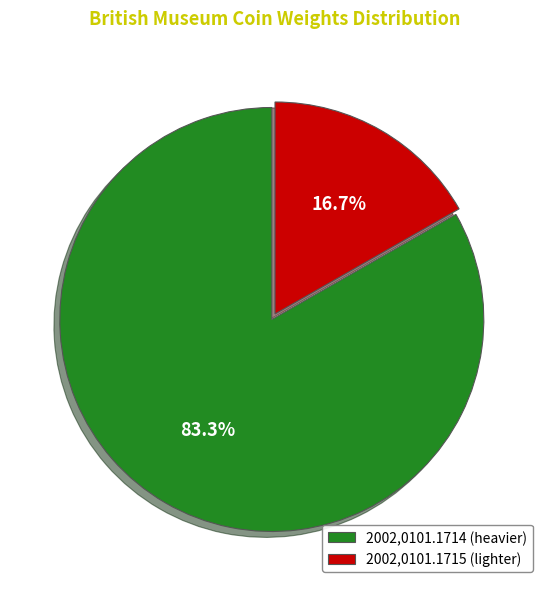

To the nearest percent, what is the difference between the largest and smallest slice percentages?

67%